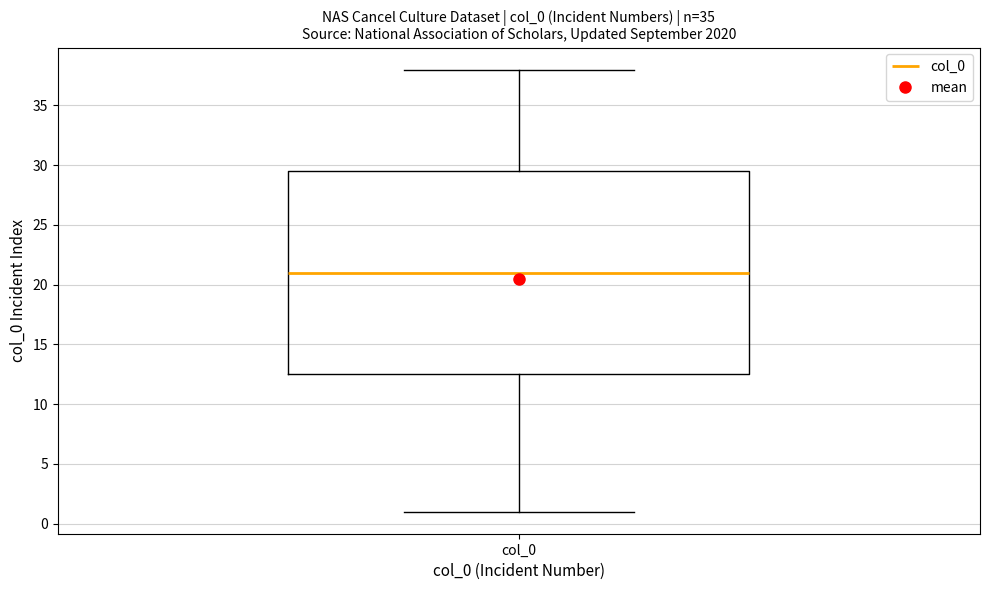

Read this box plot against the y-axis: the position of the median line, the range covered by the box, and the ends of both whiskers. The values are not printed on the chart, so give them approximately, as read against the axis.

median 21.0, box 12.5 to 29.5, whiskers 1.0 to 38.0